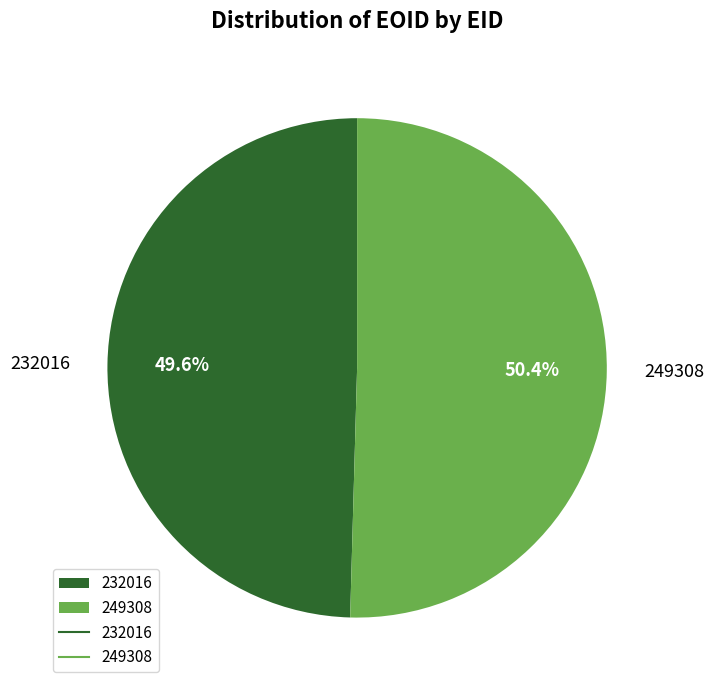

Which slice represents more than half of the pie?

249308